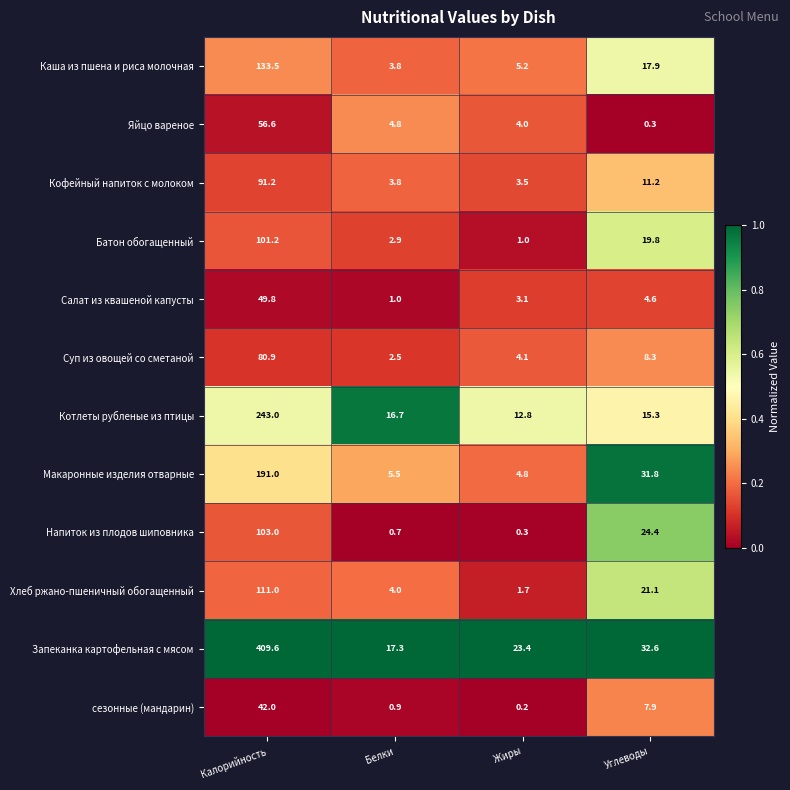

What is the sum of all Каша из пшена и риса молочная values?

160.4